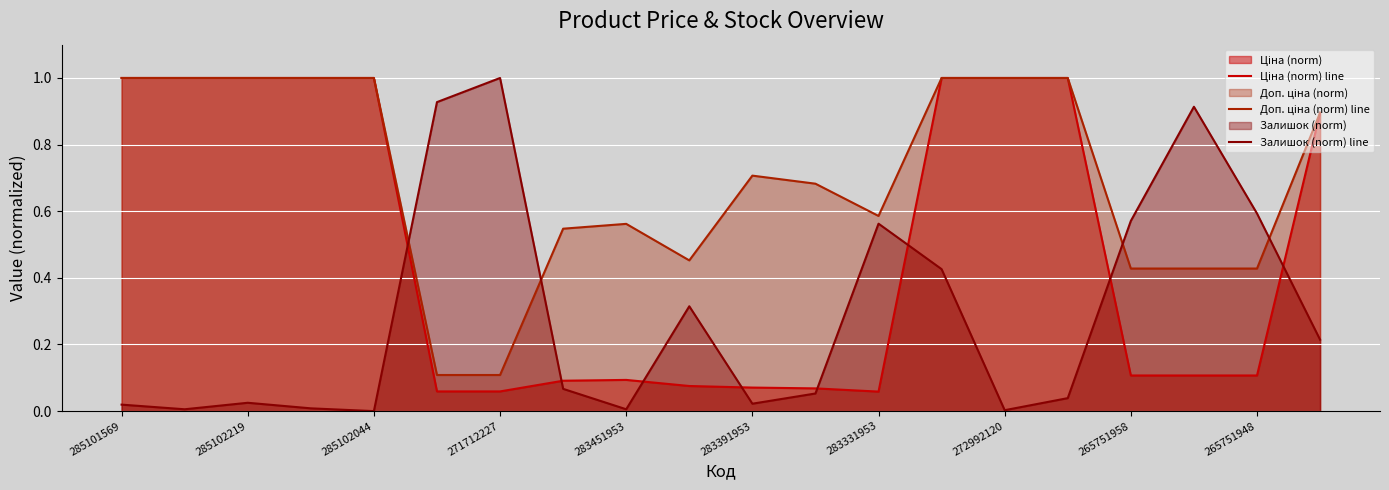

True or false: Доп. ціна (norm) line and Ціна (norm) line intersect in this chart.

False